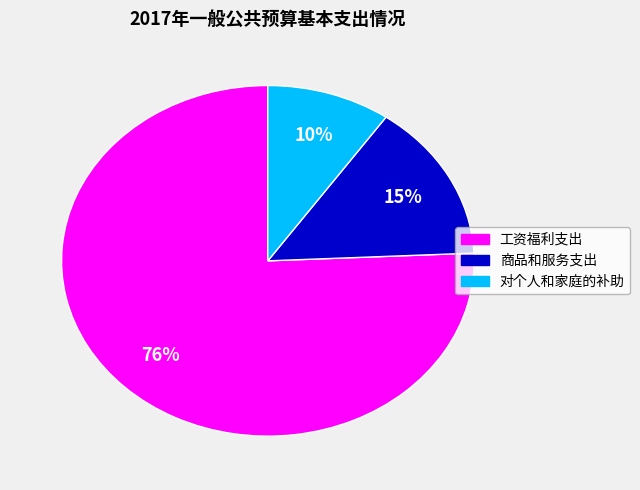

Approximately how many times larger is the value at 商品和服务支出 compared to 对个人和家庭的补助?

1.5